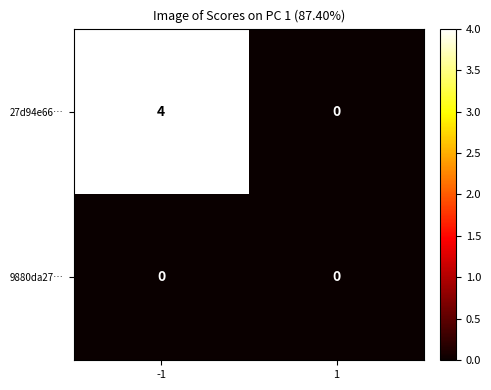

List the series in order of their overall mean, lowest first.

9880da27…, 27d94e66…